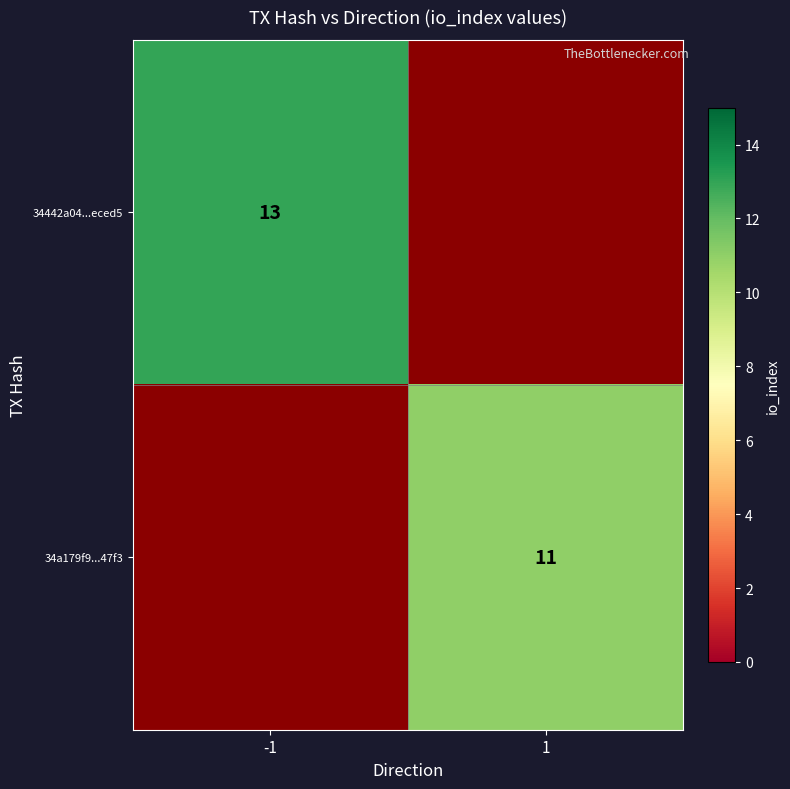

The 34a179f9...47f3 series shows 5 at 1. True or false?

False